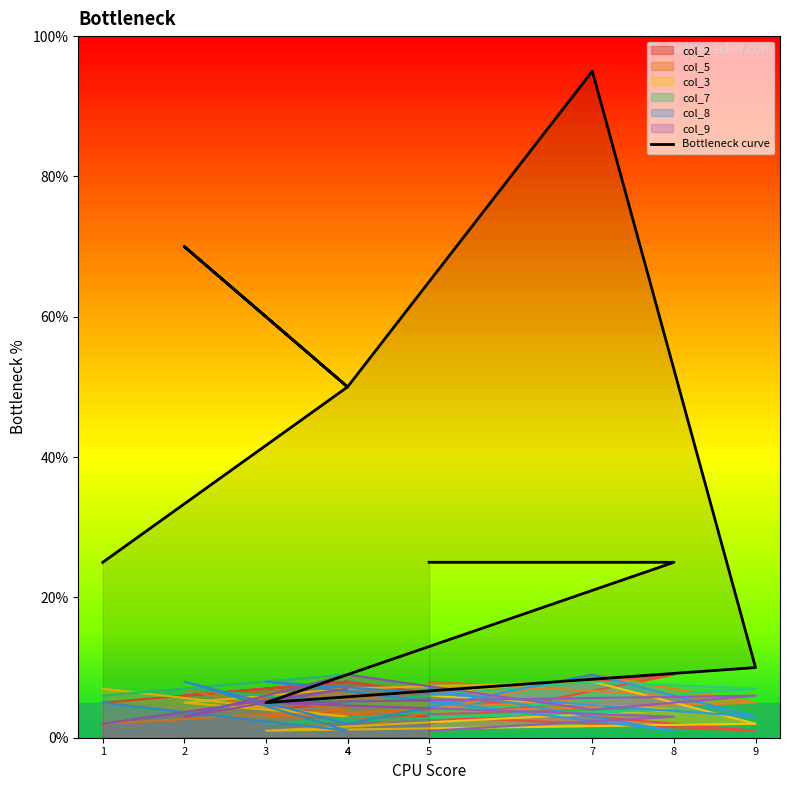

Which has a higher value, 7 or 1?

7